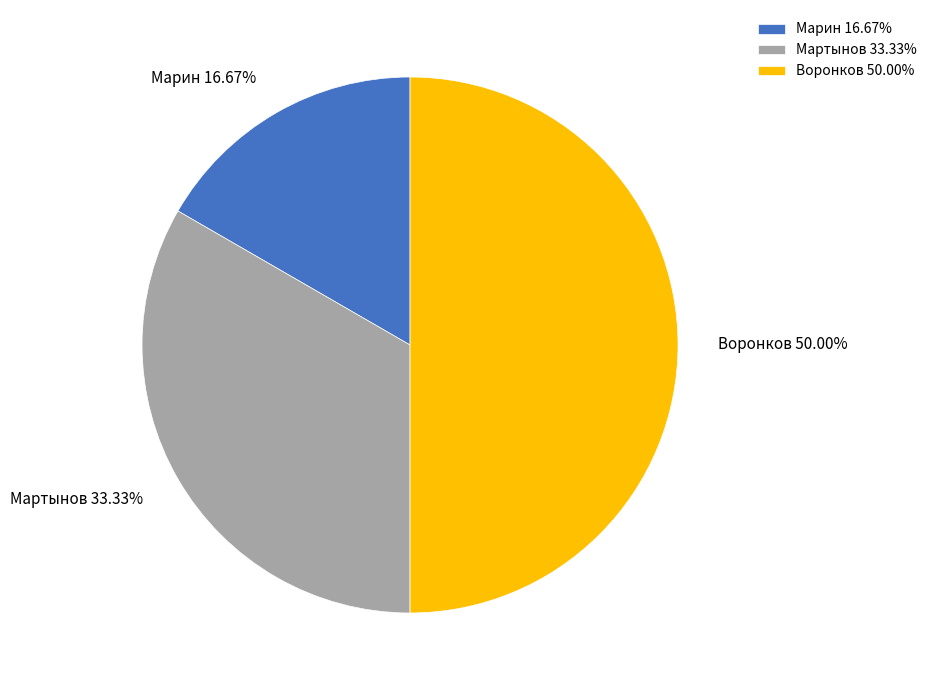

To the nearest percent, what portion does Мартынов represent?

33%